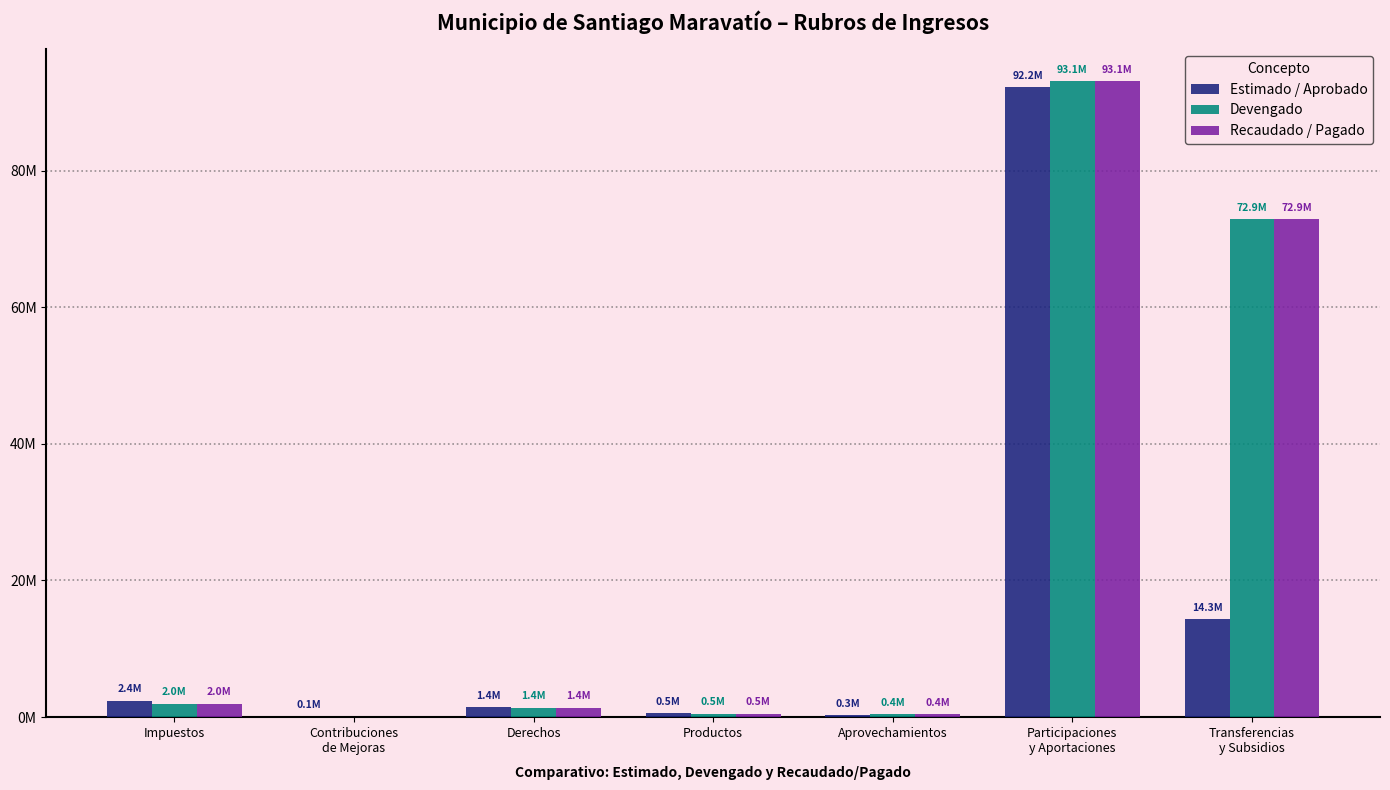

What are all the series names shown in the legend?

Estimado / Aprobado, Devengado, Recaudado / Pagado